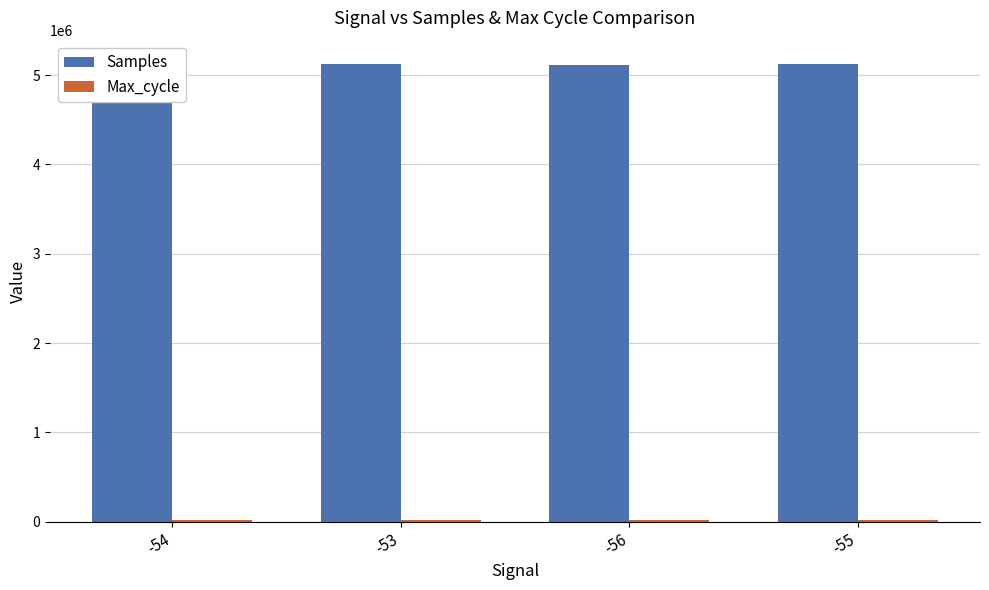

At which category is the sum across all series the highest?

-54